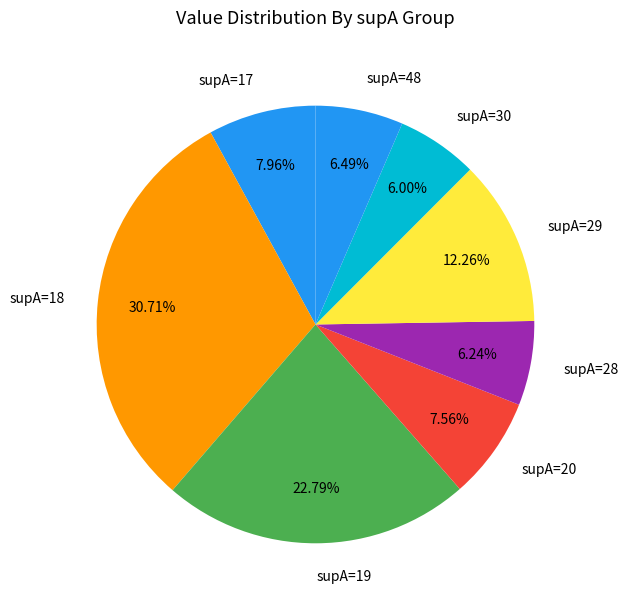

Which has a higher value, supA=48 or supA=29?

supA=29